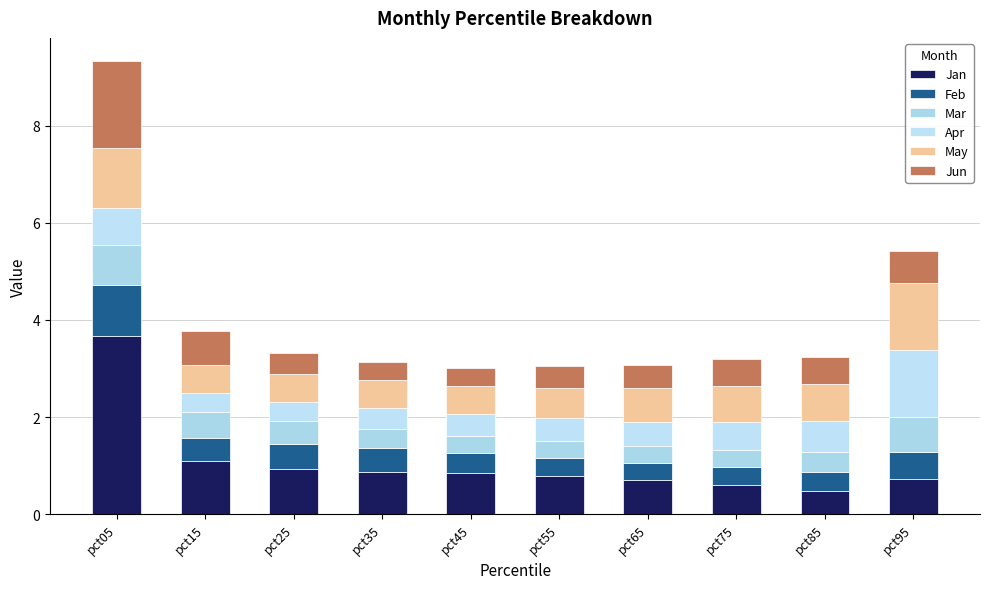

List the series in order of their peak value, highest first.

Jan, Jun, May, Apr, Feb, Mar